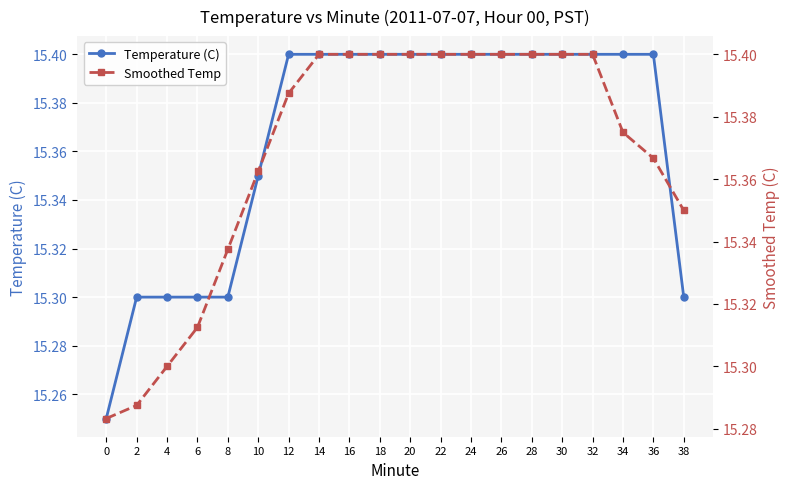

How many Temperature (C) values are between 15 and 16?

20